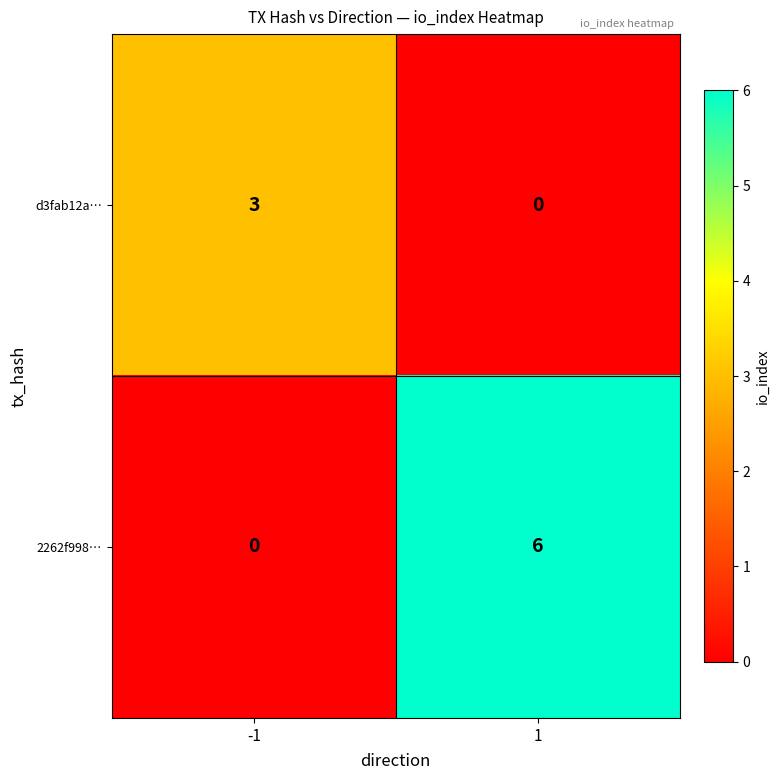

What is the spread (max minus min) of values at -1?

3